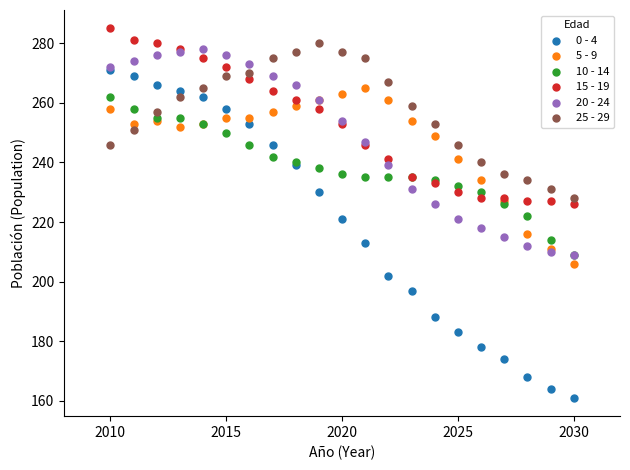

What are all the series names shown in the legend?

0 - 4, 5 - 9, 10 - 14, 15 - 19, 20 - 24, 25 - 29